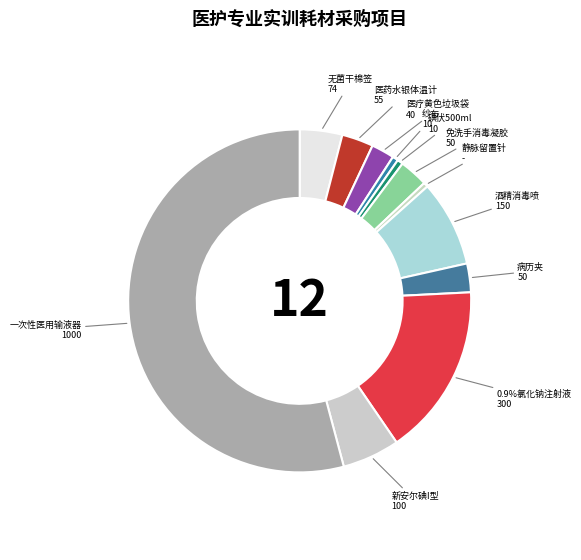

How many segments does this pie chart have?

12